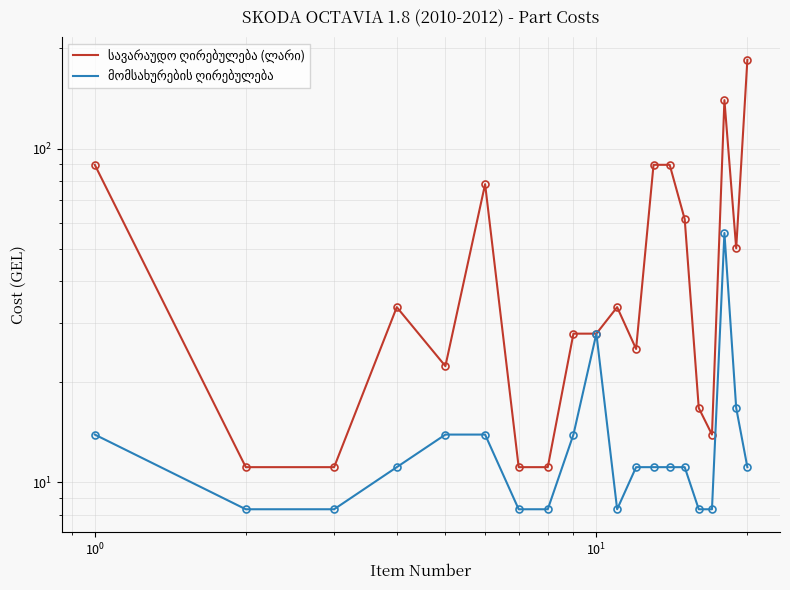

What is the maximum value shown in the chart?

184.7